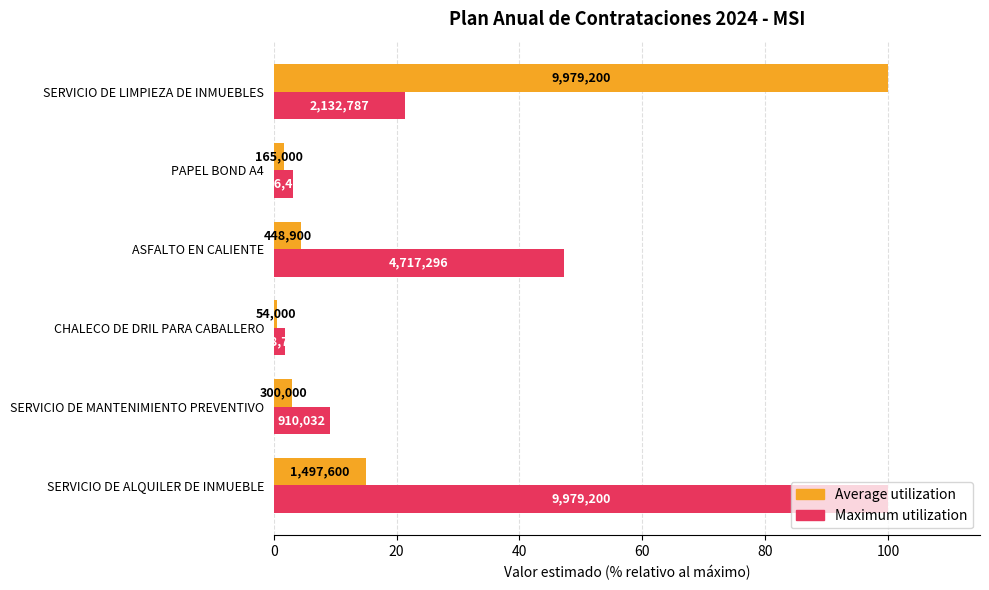

What are all the series names shown in the legend?

Average utilization, Maximum utilization